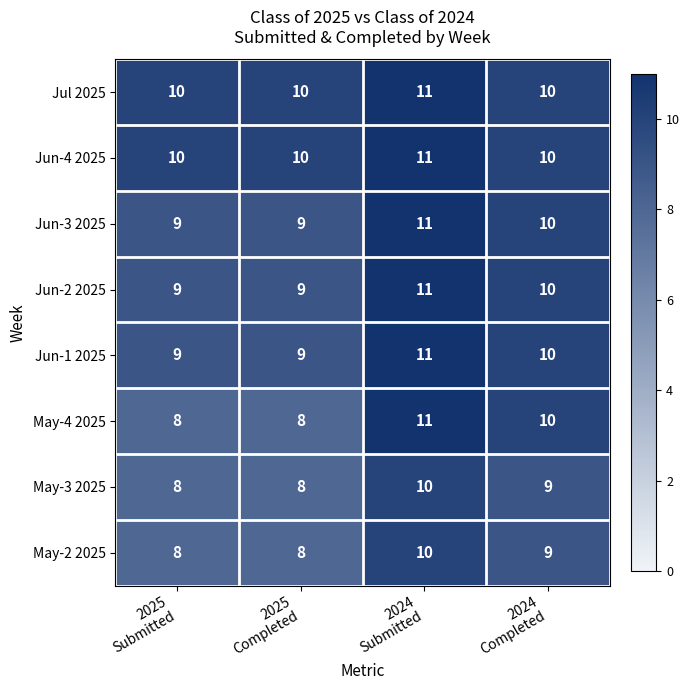

How many Jun-2 2025 values are between 9 and 11?

4